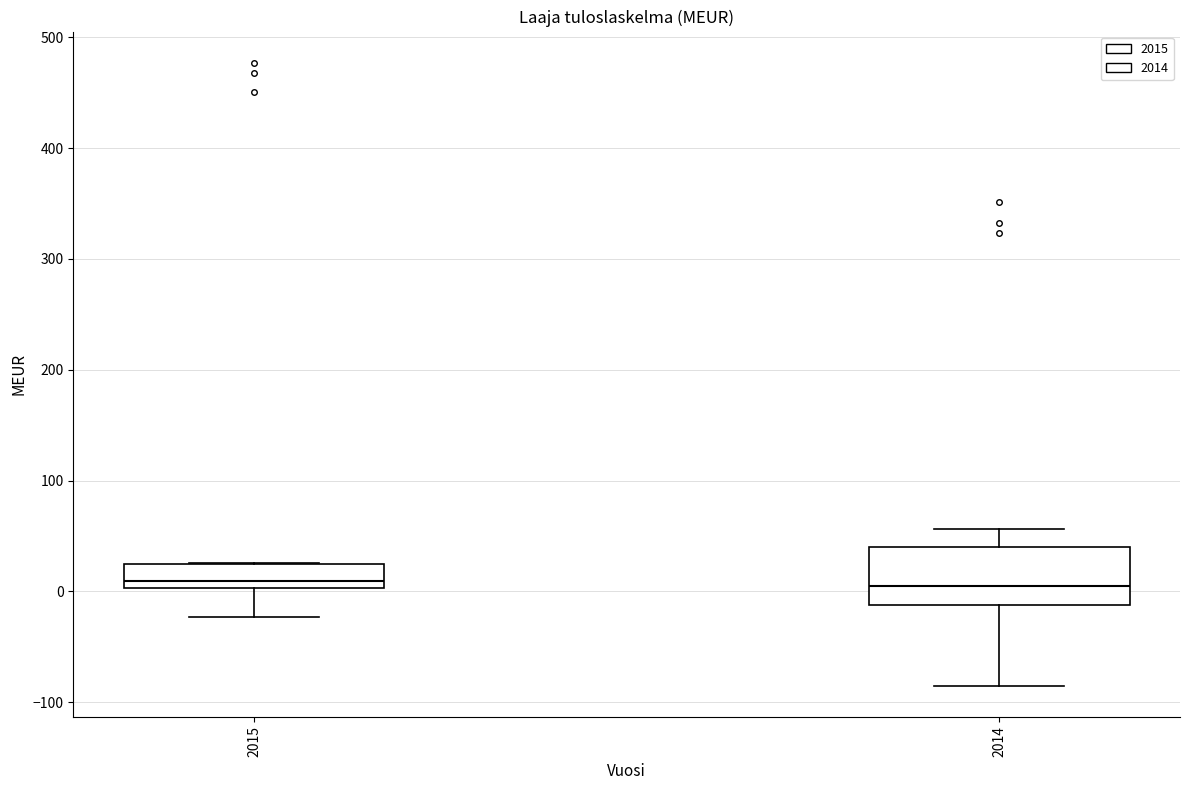

Reading left to right, transcribe this box plot: for each box, give where its median line is, the range the box spans, and where its two whiskers end, as read against the y-axis. The values are not printed on the chart, so give them approximately, as read against the axis.

2015: median 10, box 0 to 20, whiskers -20 to 30
2014: median 10, box -10 to 40, whiskers -80 to 60